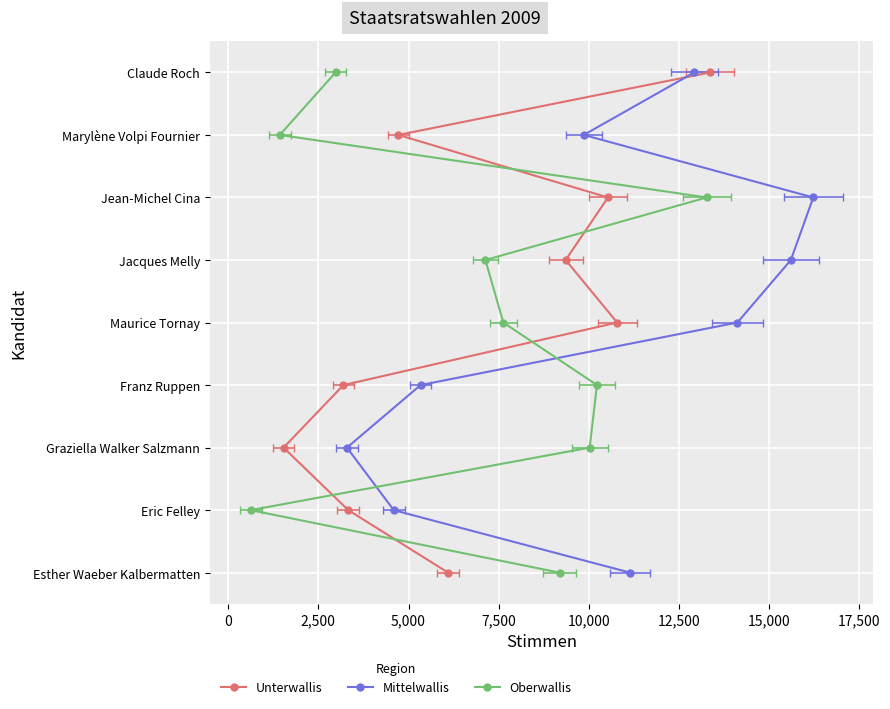

What is the label of the 5th point from the right?

7,500